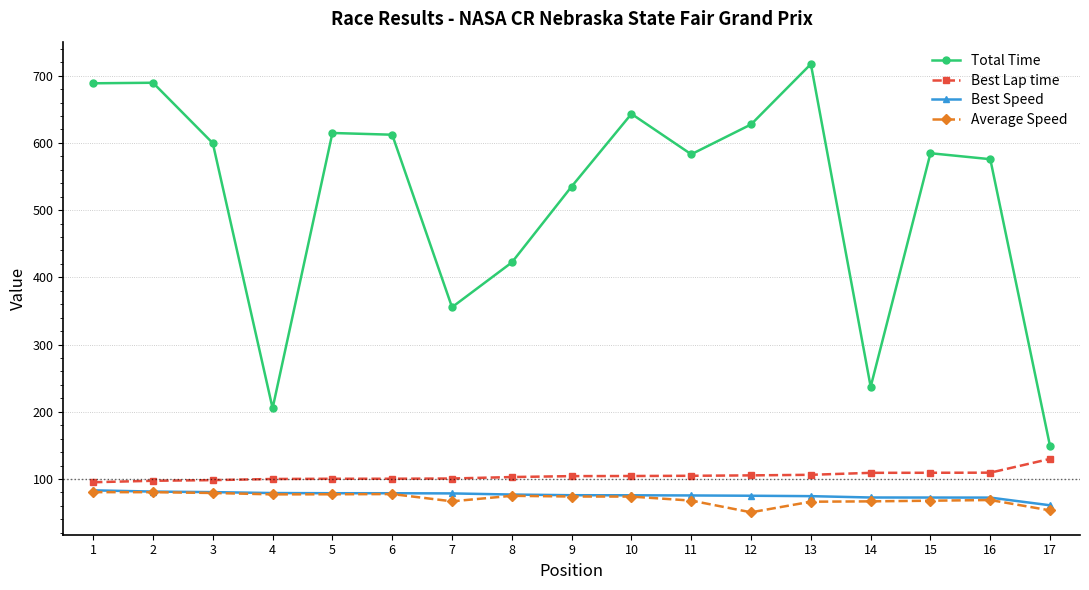

Is this an area chart (filled region under the line)?

No